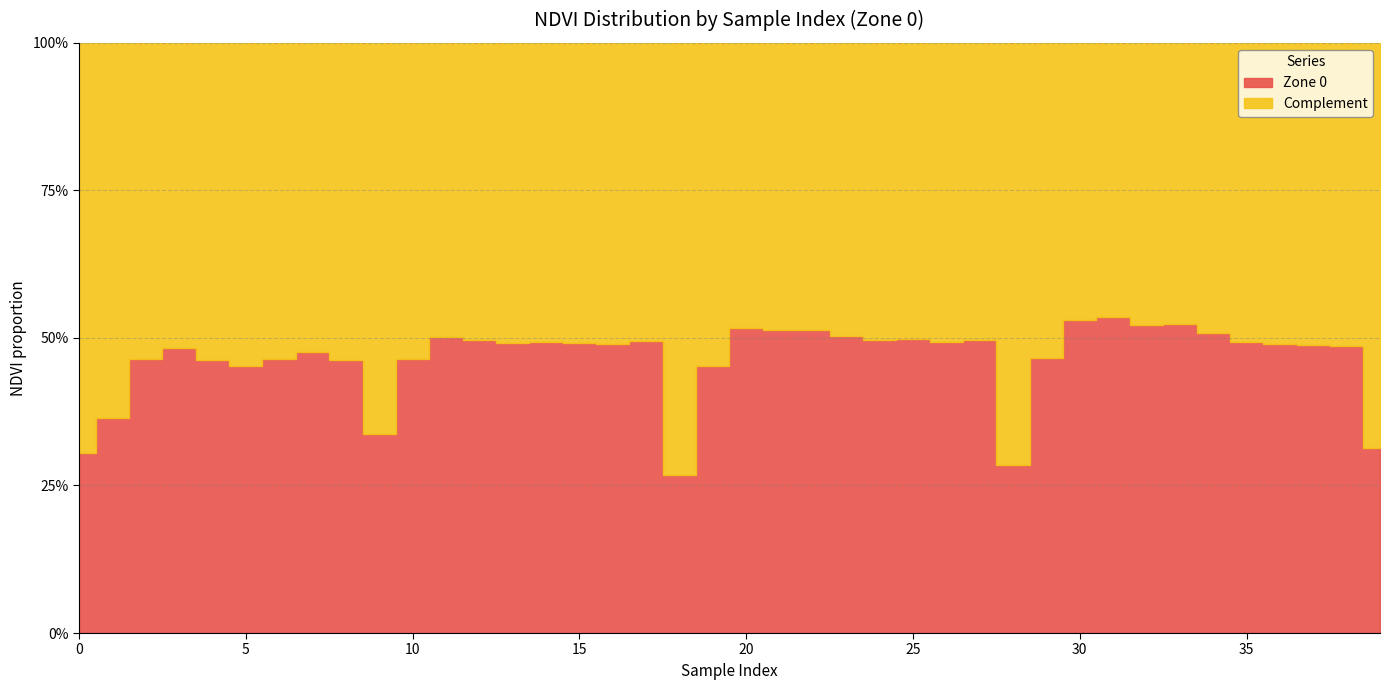

Reading right to left, list all the values displayed in this chart.

Zone 0: 39=0.3	38=0.5	37=0.5	36=0.5	35=0.5	34=0.5	33=0.5	32=0.5	31=0.5	30=0.5	29=0.5	28=0.3	27=0.5	26=0.5	25=0.5	24=0.5	23=0.5	22=0.5	21=0.5	20=0.5	19=0.5	18=0.3	17=0.5	16=0.5	15=0.5	14=0.5	13=0.5	12=0.5	11=0.5	10=0.5	9=0.3	8=0.5	7=0.5	6=0.5	5=0.5	4=0.5	3=0.5	2=0.5	1=0.4	0=0.3
Complement: 39=0.7	38=0.5	37=0.5	36=0.5	35=0.5	34=0.5	33=0.5	32=0.5	31=0.5	30=0.5	29=0.5	28=0.7	27=0.5	26=0.5	25=0.5	24=0.5	23=0.5	22=0.5	21=0.5	20=0.5	19=0.5	18=0.7	17=0.5	16=0.5	15=0.5	14=0.5	13=0.5	12=0.5	11=0.5	10=0.5	9=0.7	8=0.5	7=0.5	6=0.5	5=0.5	4=0.5	3=0.5	2=0.5	1=0.6	0=0.7